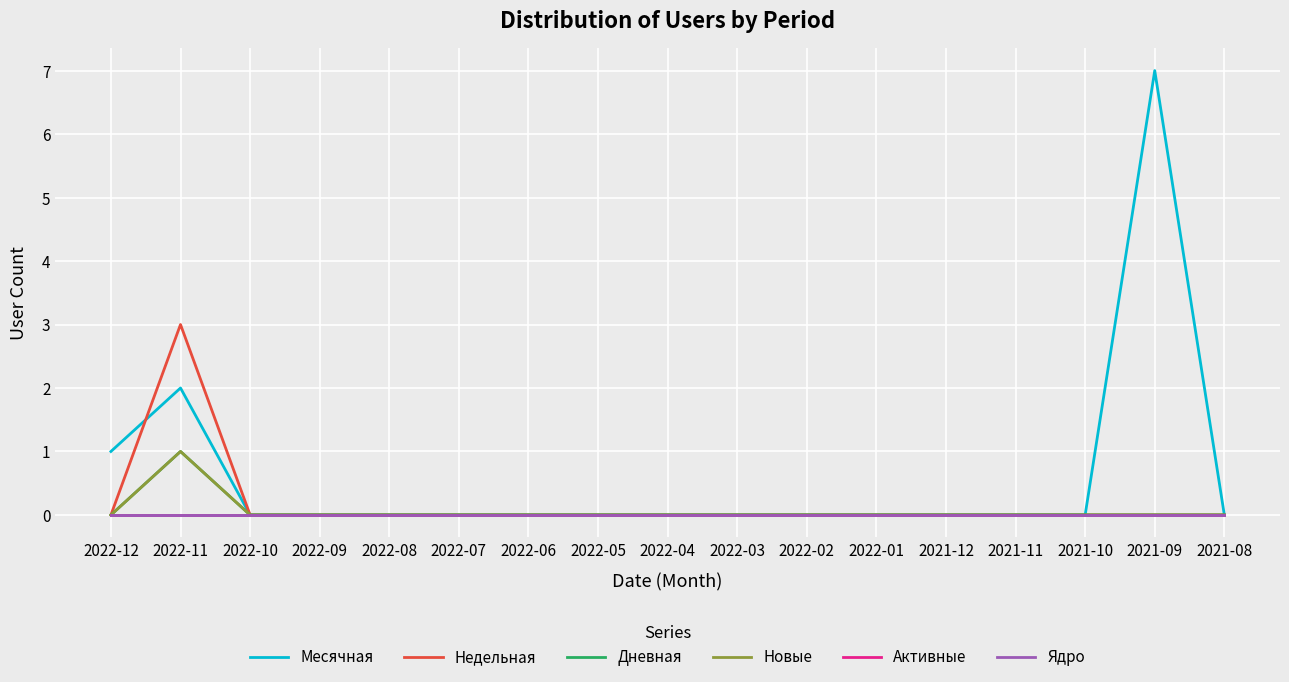

True or false: Дневная and Активные intersect in this chart.

False